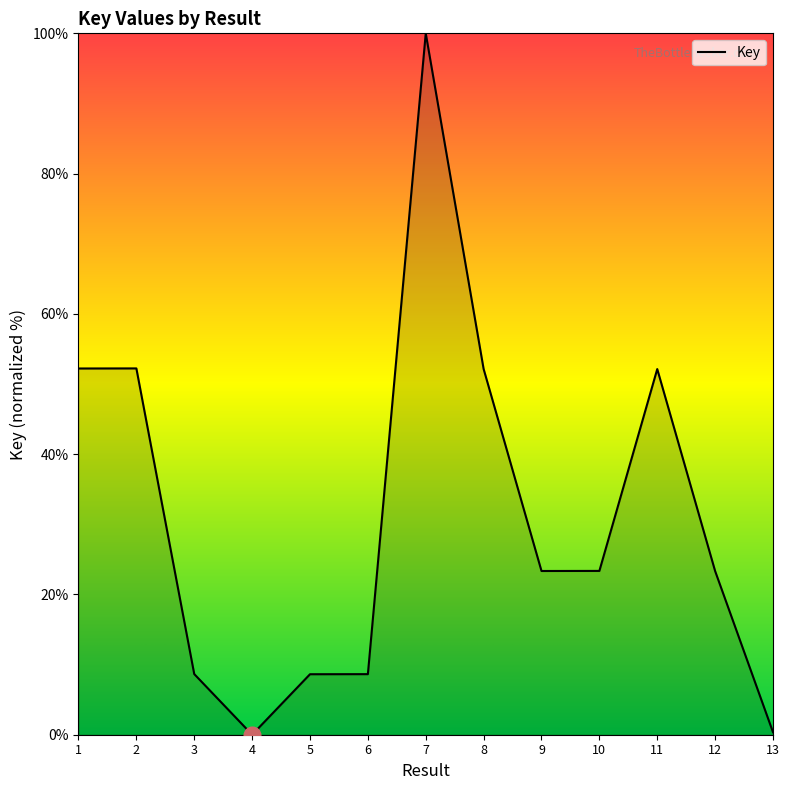

What is the difference between the maximum and minimum values?

100.0